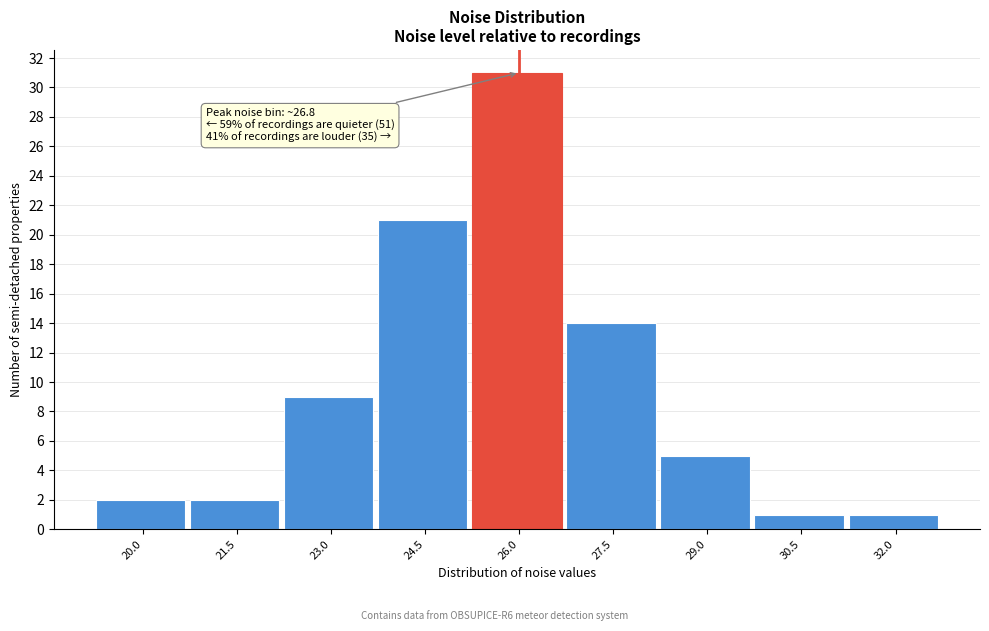

Reading left to right, what are all the values shown in this chart?

2	2	9	21	31	14	5	1	1